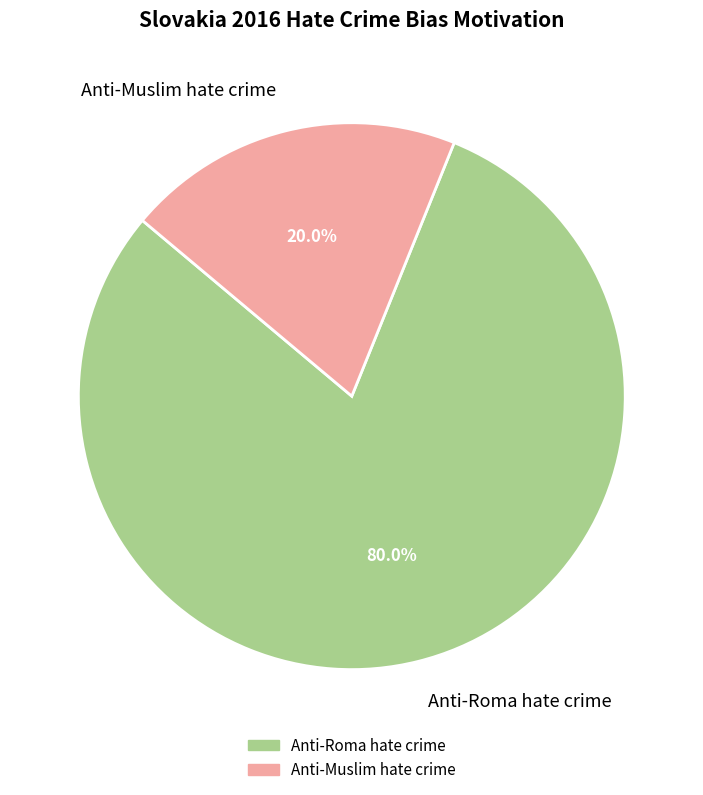

Does Anti-Muslim hate crime represent more than half of the total?

No